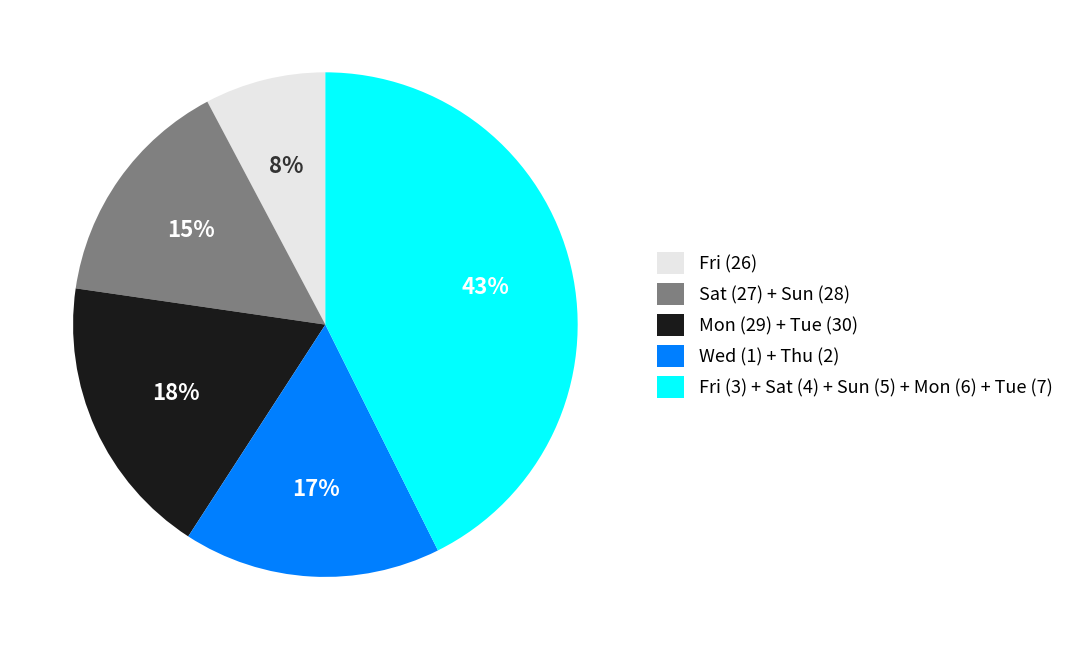

How many segments does this pie chart have?

5